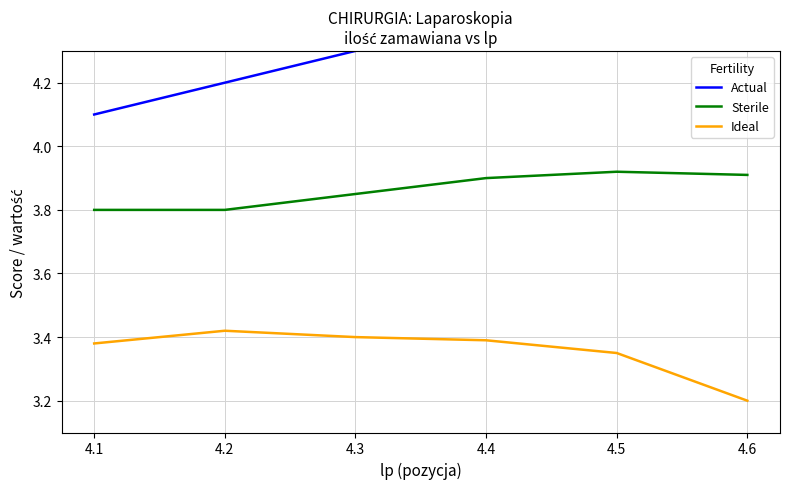

Count the number of categories in the chart.

6